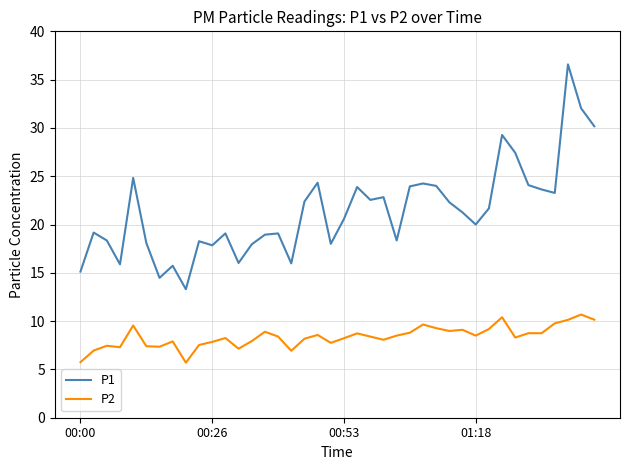

What is the difference between the maximum and minimum values in the P2 series?

5.0